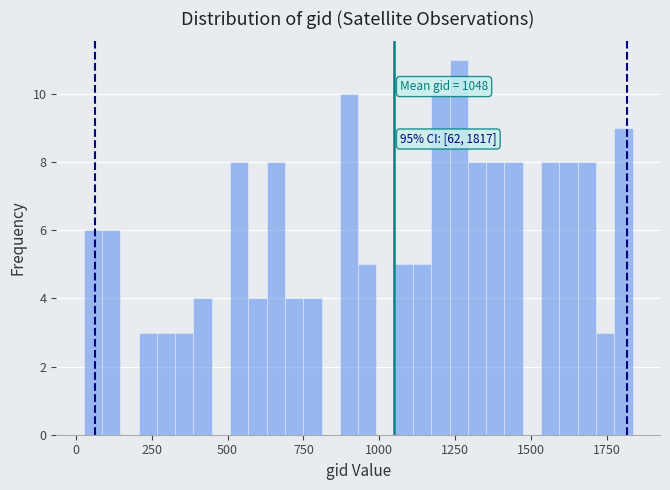

Around what value on the x-axis is the tallest bar? Give the approximate position of its centre, as read against the axis.

1250